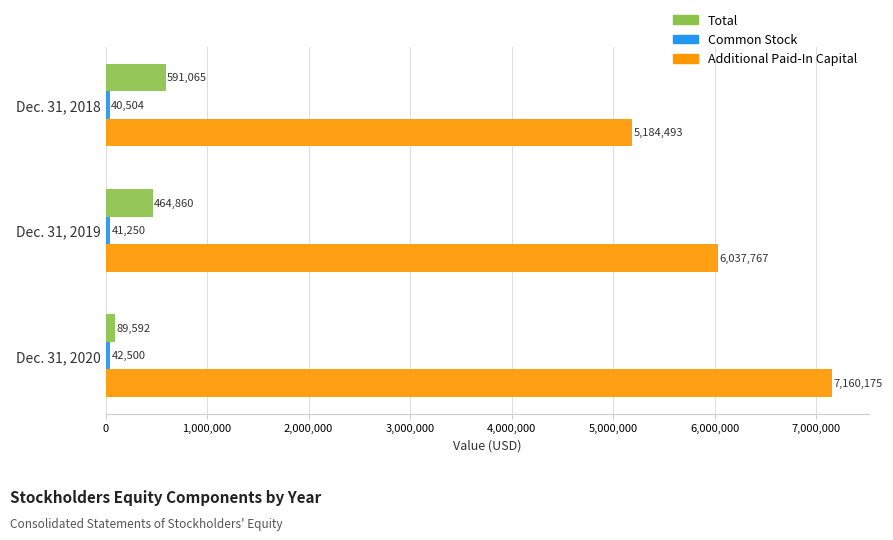

List the labels in order of Additional Paid-In Capital value, largest first.

Dec. 31, 2020, Dec. 31, 2019, Dec. 31, 2018